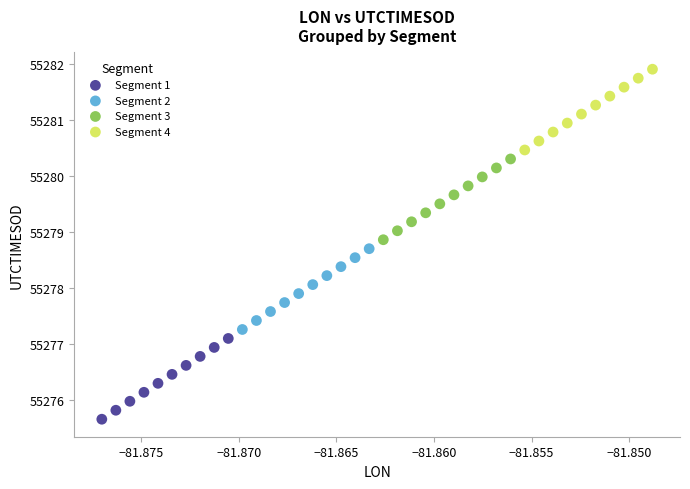

Which series reaches the maximum Y coordinate?

Segment 4